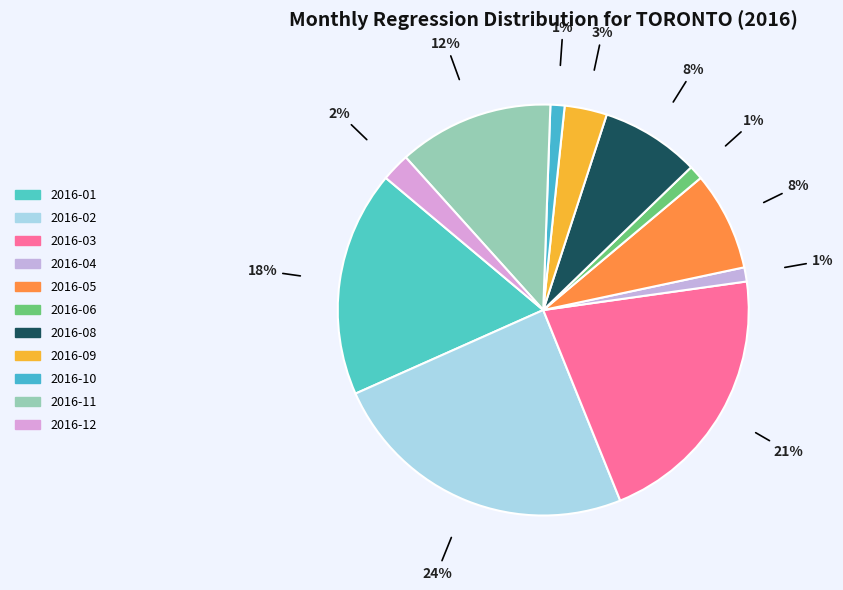

To the nearest percent, what is the average slice percentage?

9%